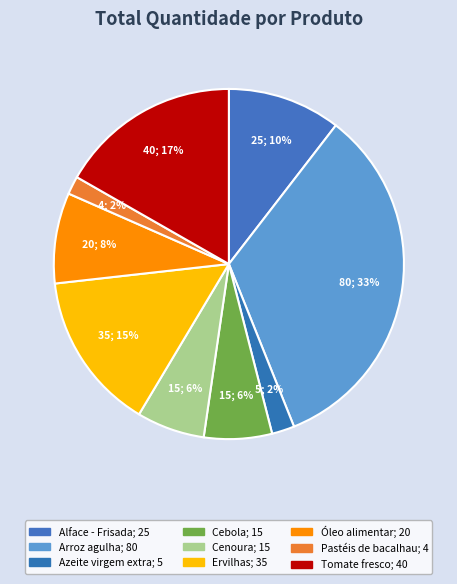

How many segments does this pie chart have?

9